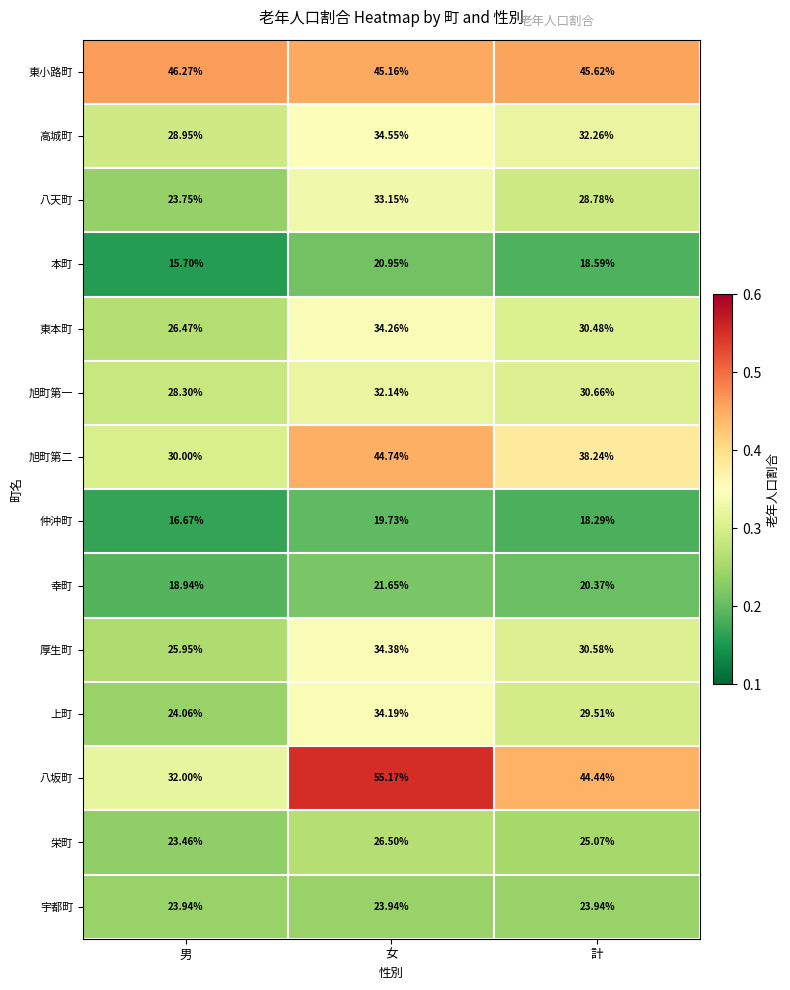

Where does the 旭町第二 series first go above 38?

女